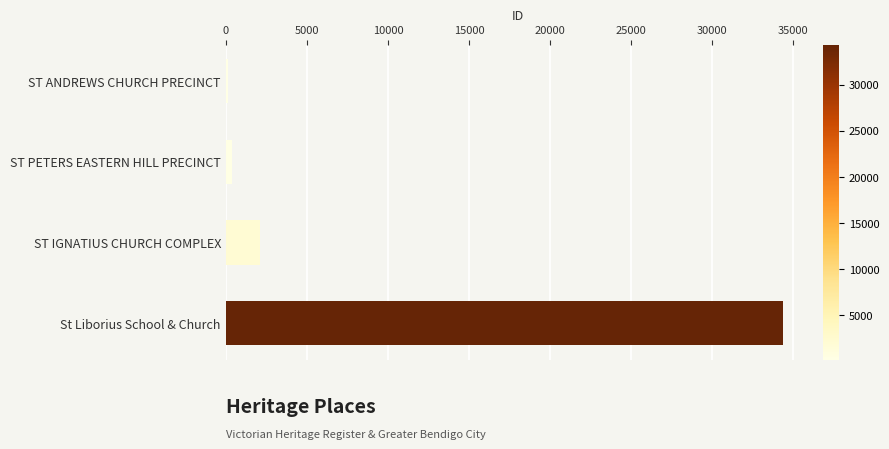

The value at St Liborius School & Church is 56692. True or false?

False